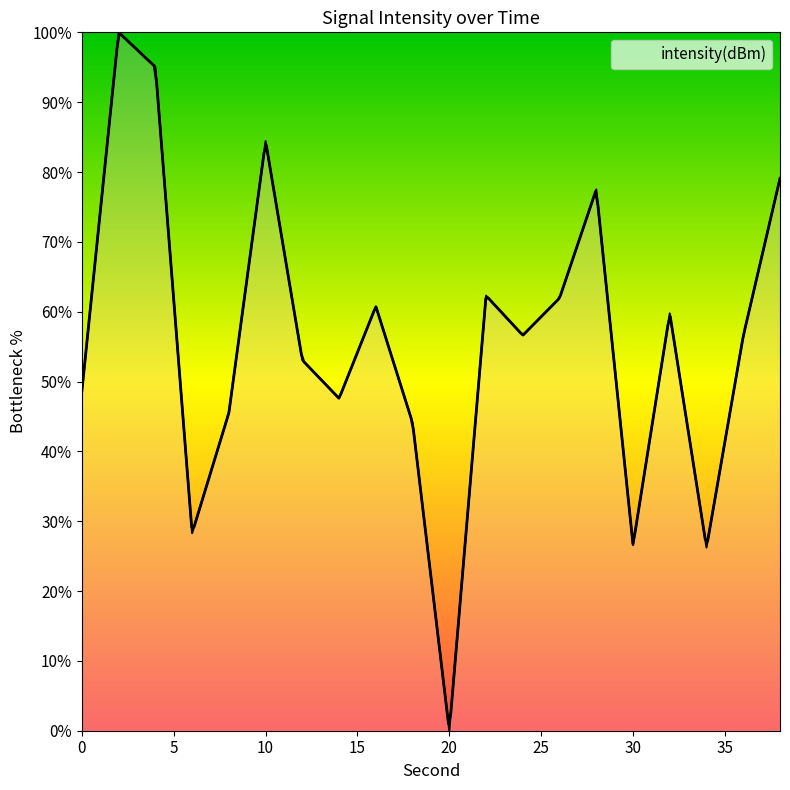

What is the greatest value displayed?

100.0